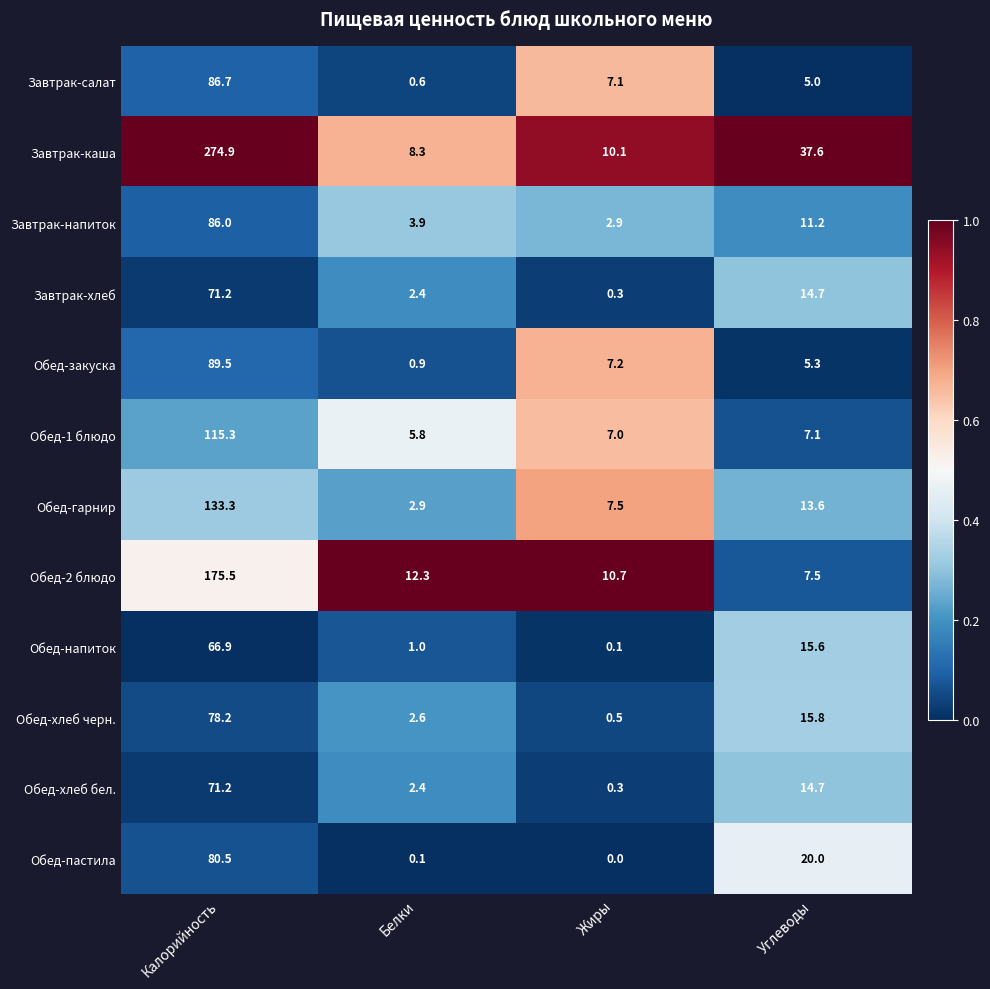

Which series has the largest total across all categories?

Завтрак-каша